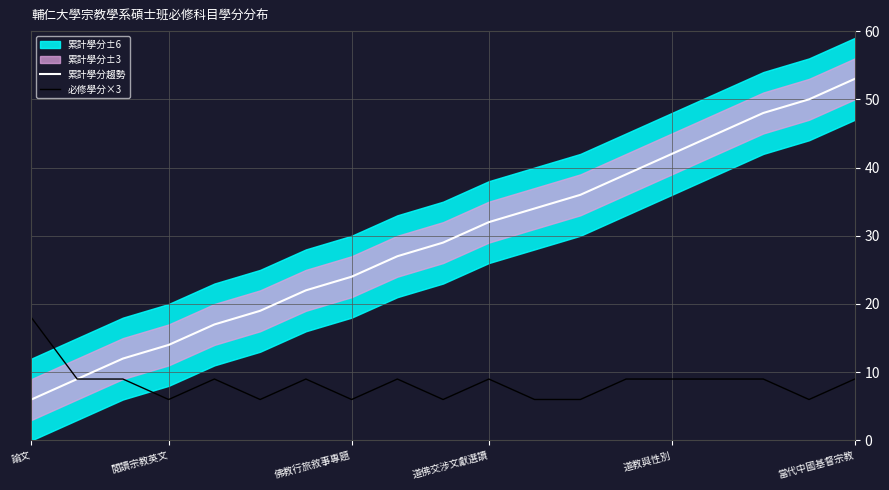

Which category has the lowest value in the 累計學分趨勢 series?

論文